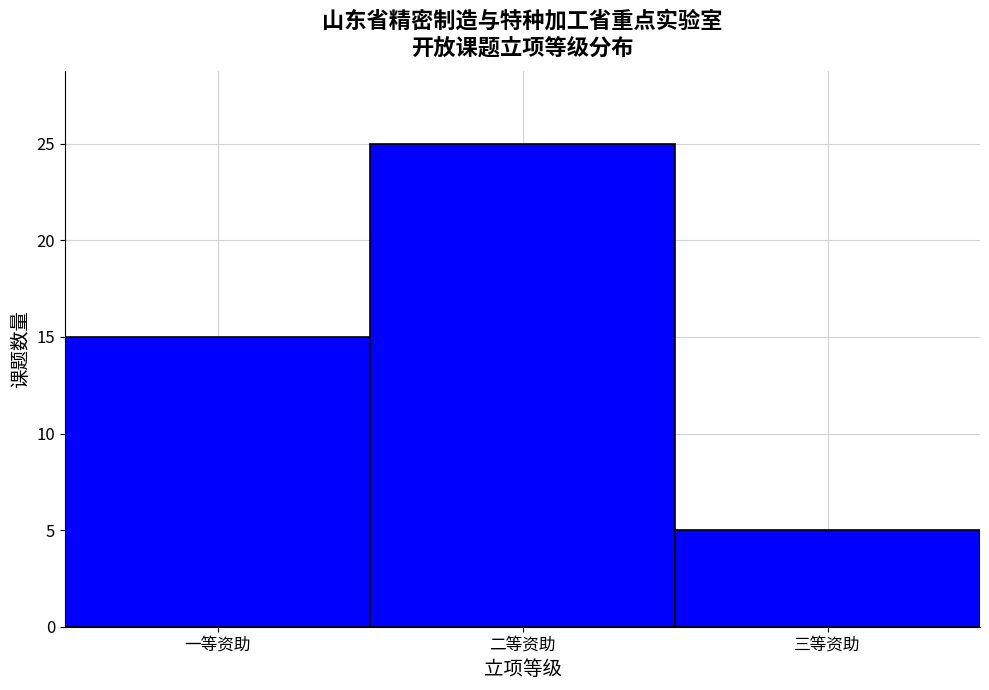

Reading right to left, extract all data points from this chart.

三等资助=5	二等资助=25	一等资助=15